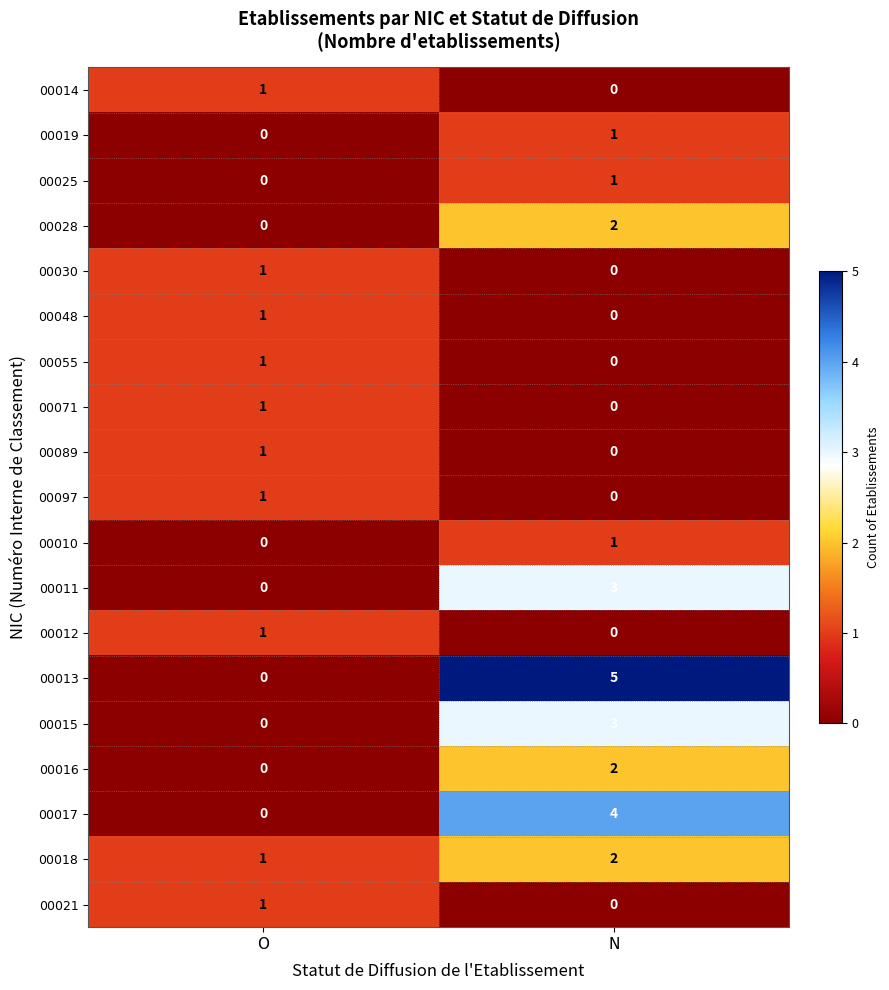

True or false: 00025 has a value of 0 at N.

False